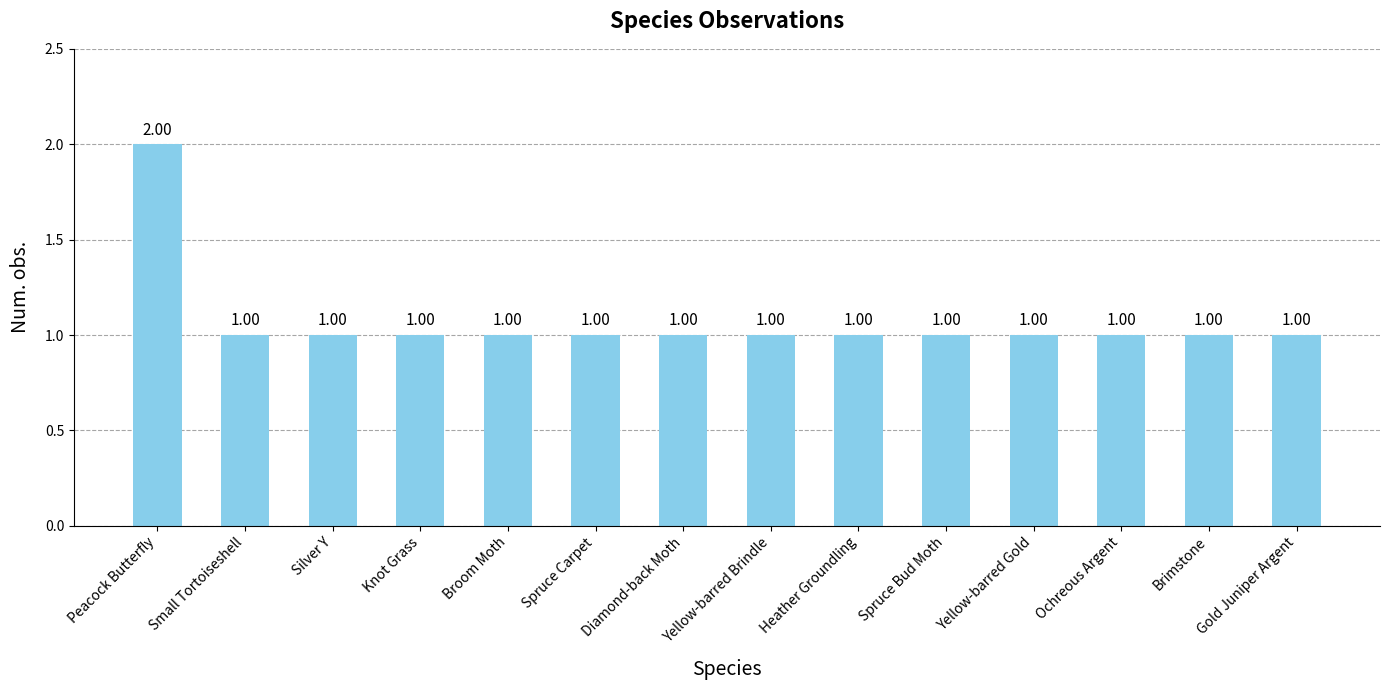

What is the ratio of the value at Spruce Carpet to the value at Heather Groundling?

1.0